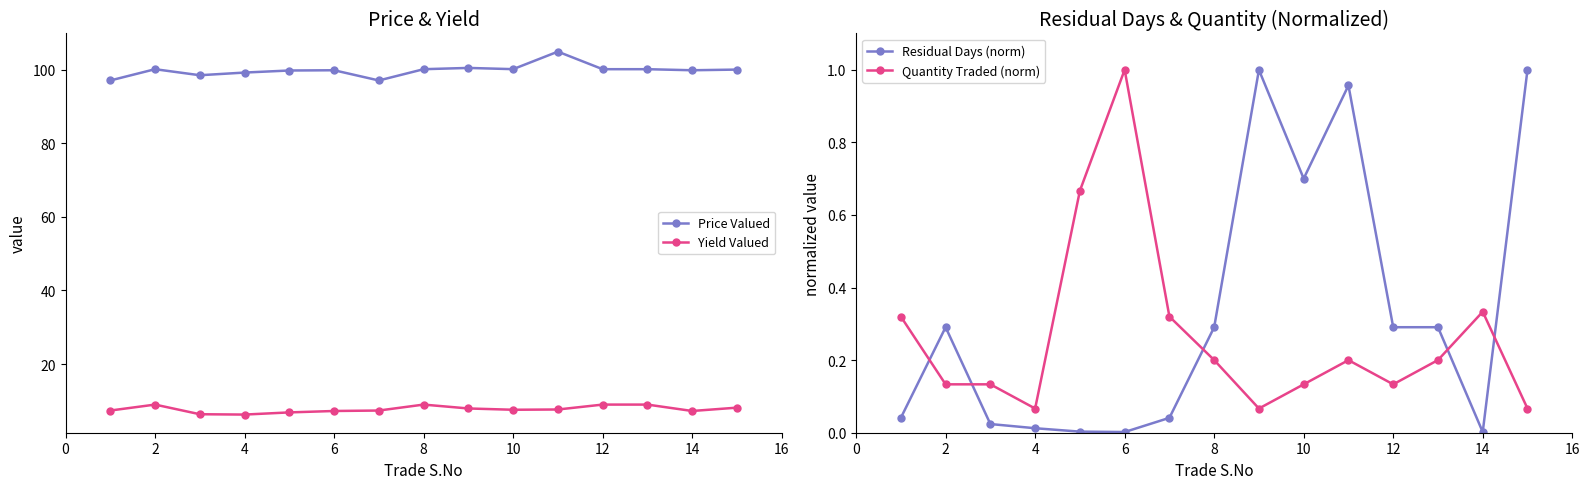

Does the chart have visible grid lines?

No